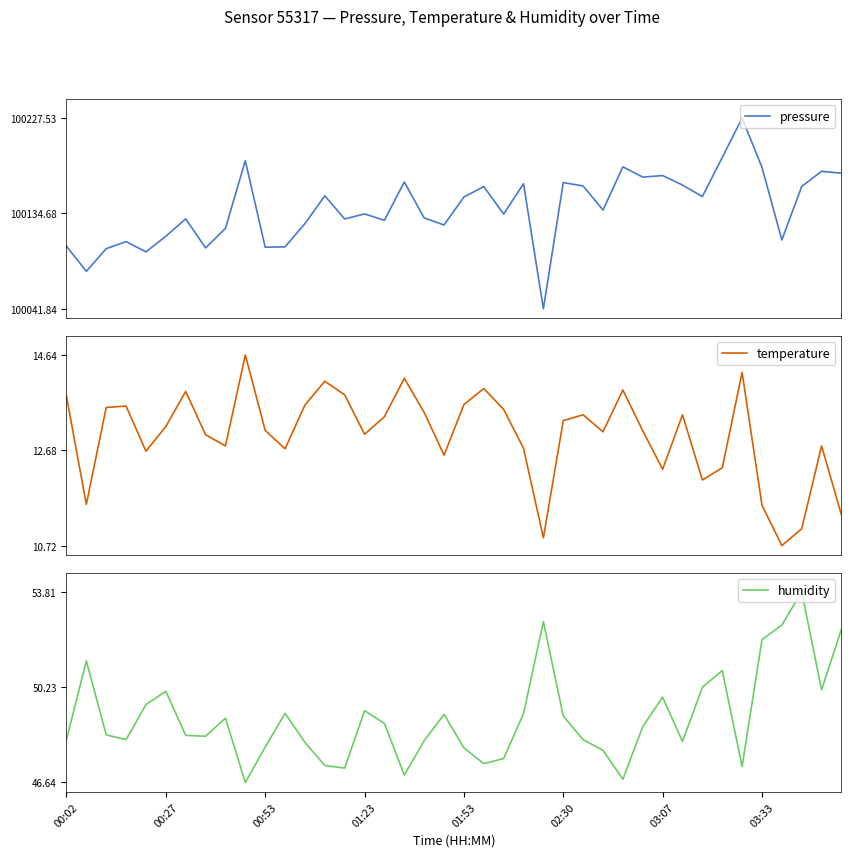

Does the chart have visible grid lines?

No